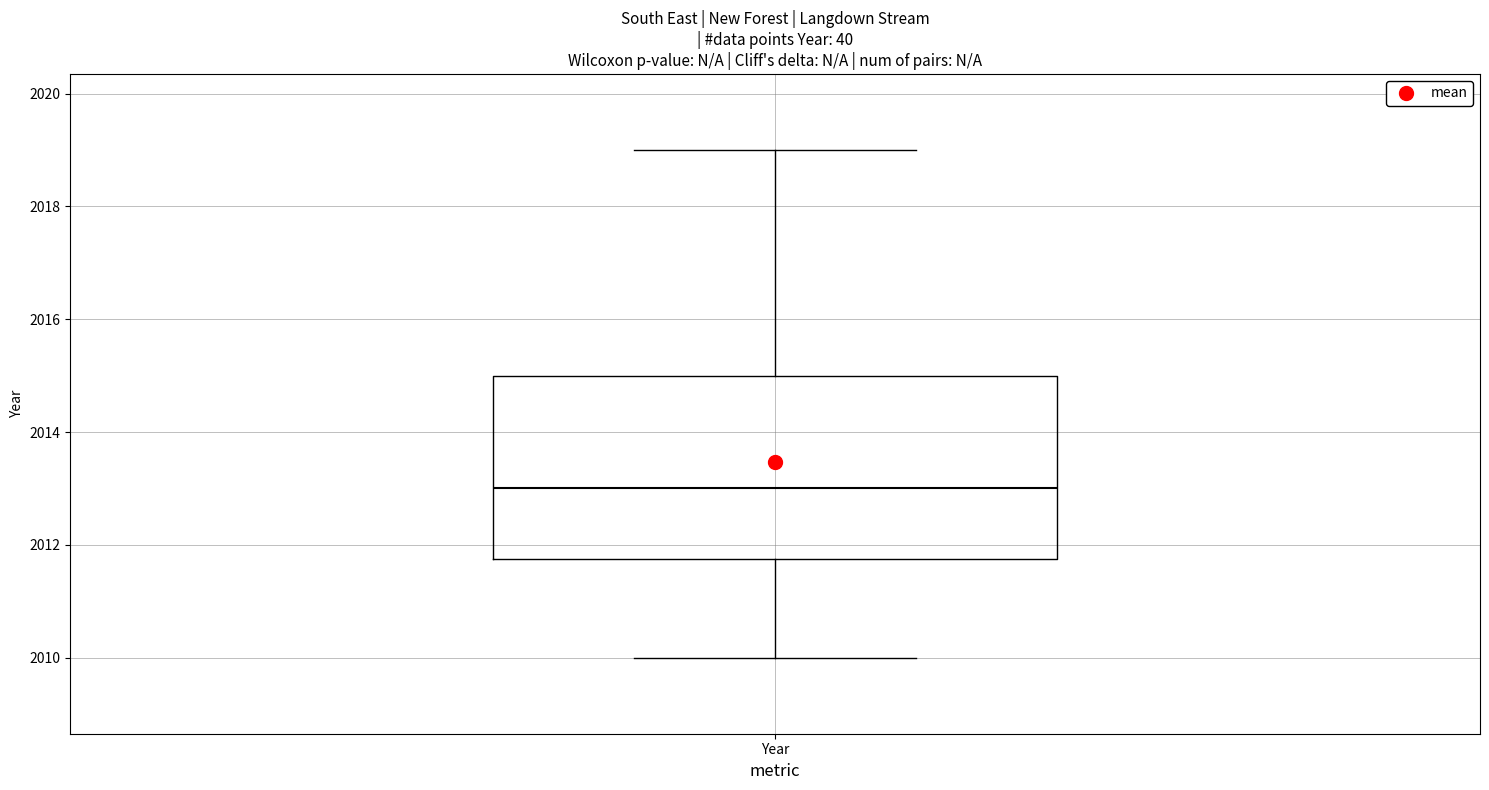

Read this box plot against the y-axis: the position of the median line, the range covered by the box, and the ends of both whiskers. The values are not printed on the chart, so give them approximately, as read against the axis.

median 2013.0, box 2011.8 to 2015.0, whiskers 2010.0 to 2019.0